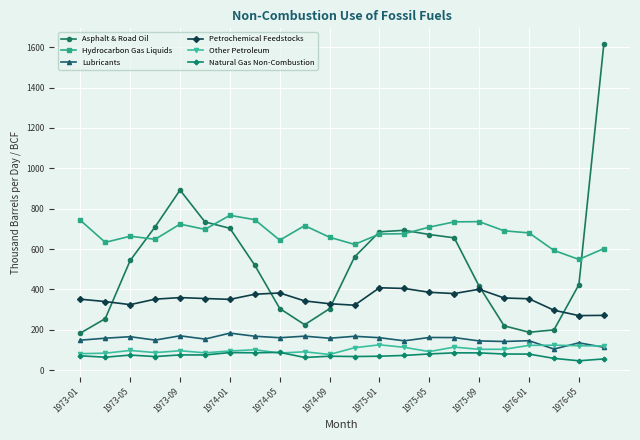

List the series in order of their peak value, lowest first.

Natural Gas Non-Combustion, Other Petroleum, Lubricants, Petrochemical Feedstocks, Hydrocarbon Gas Liquids, Asphalt & Road Oil